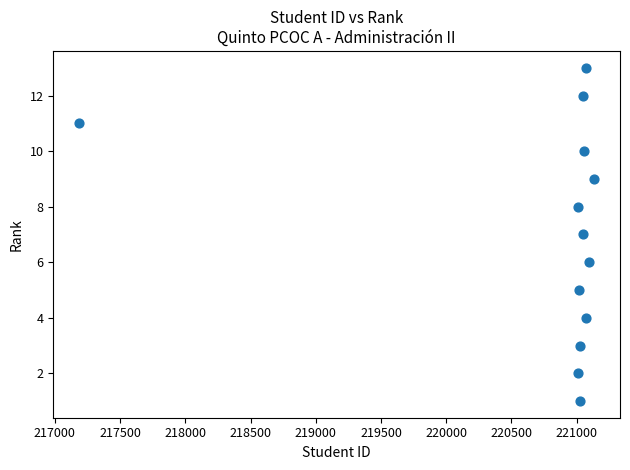

What is the range of Y values (max minus min)?

12